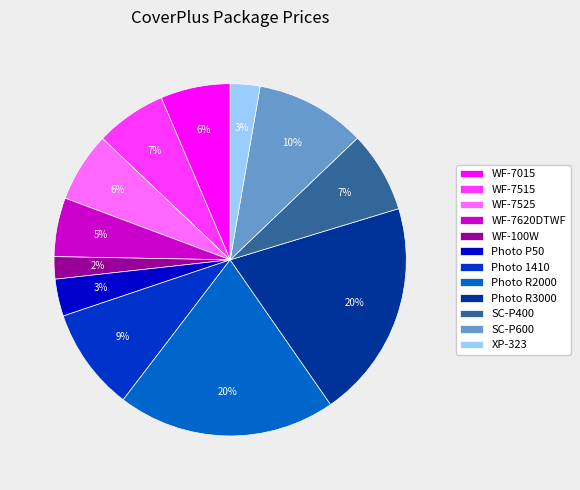

To the nearest percent, what is the average slice percentage?

8%